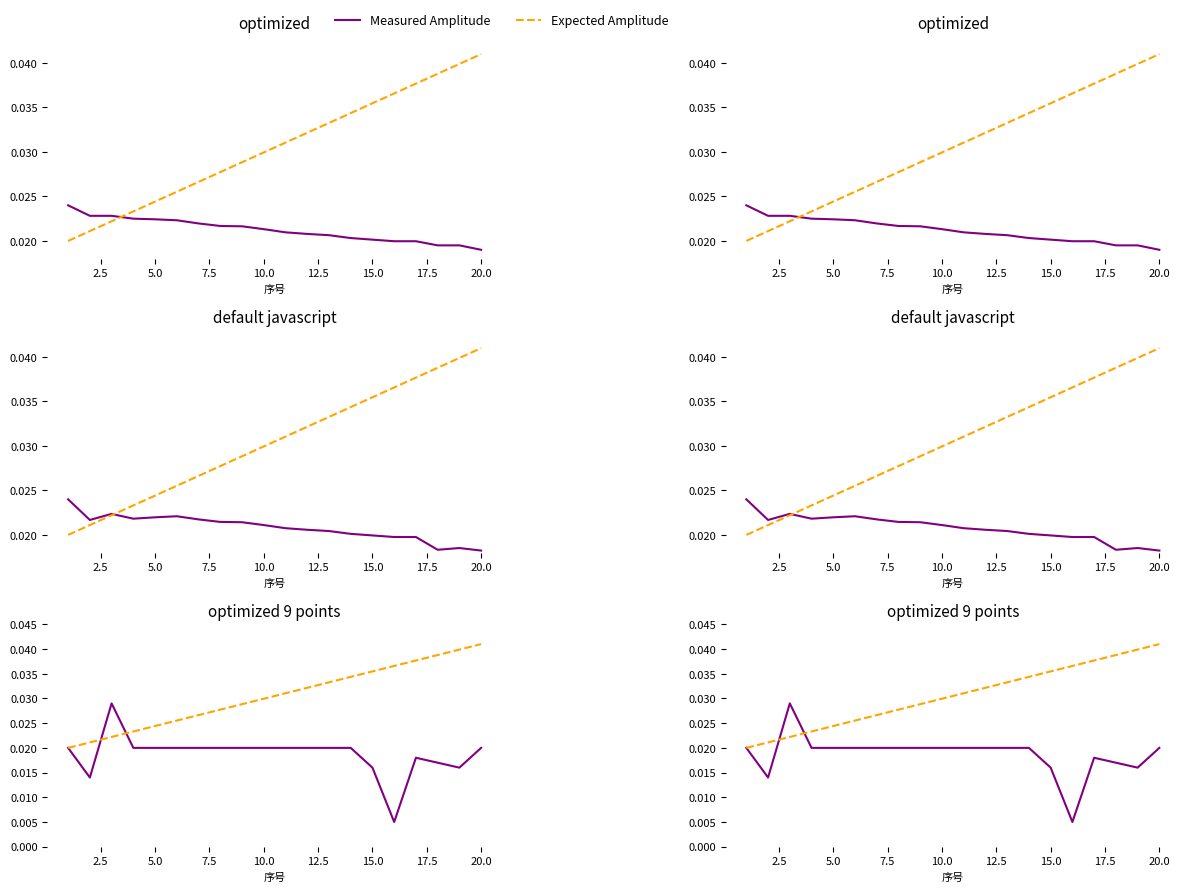

How many times do Expected Amplitude and Measured Amplitude cross each other?

2